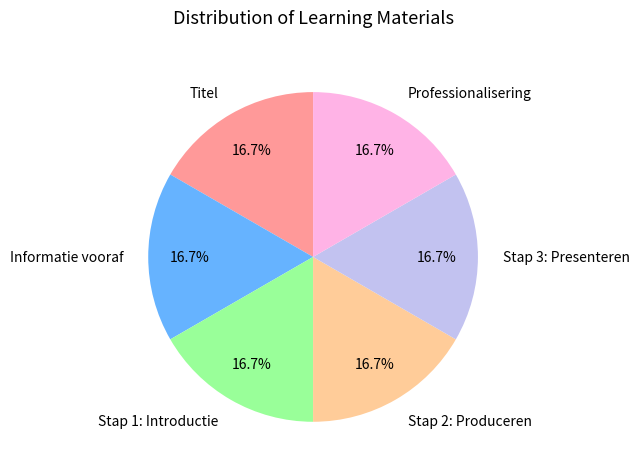

How many slices are in this pie chart?

6